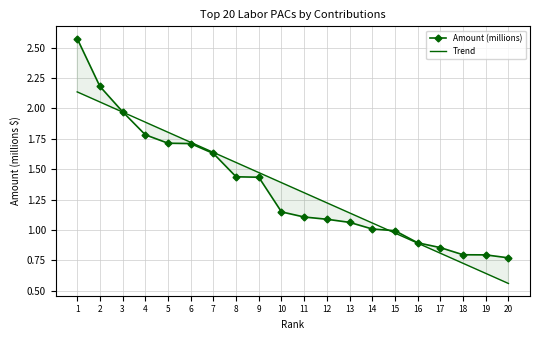

How many data points does each series have?

20